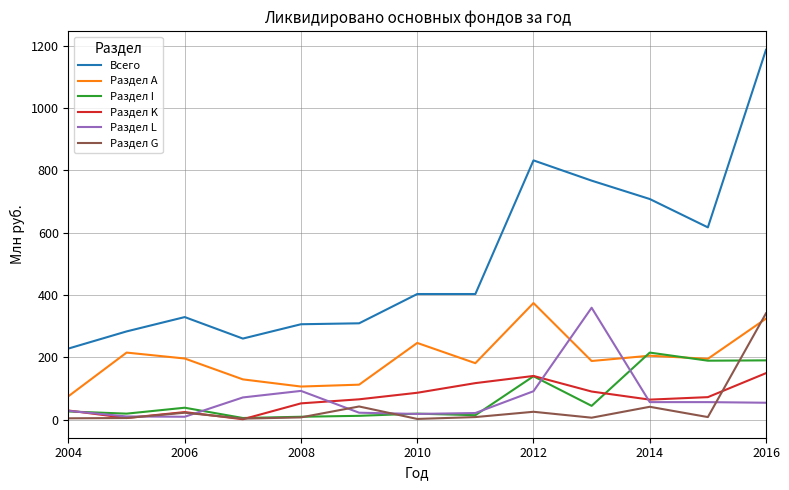

Which series has the largest range (max minus min)?

Всего